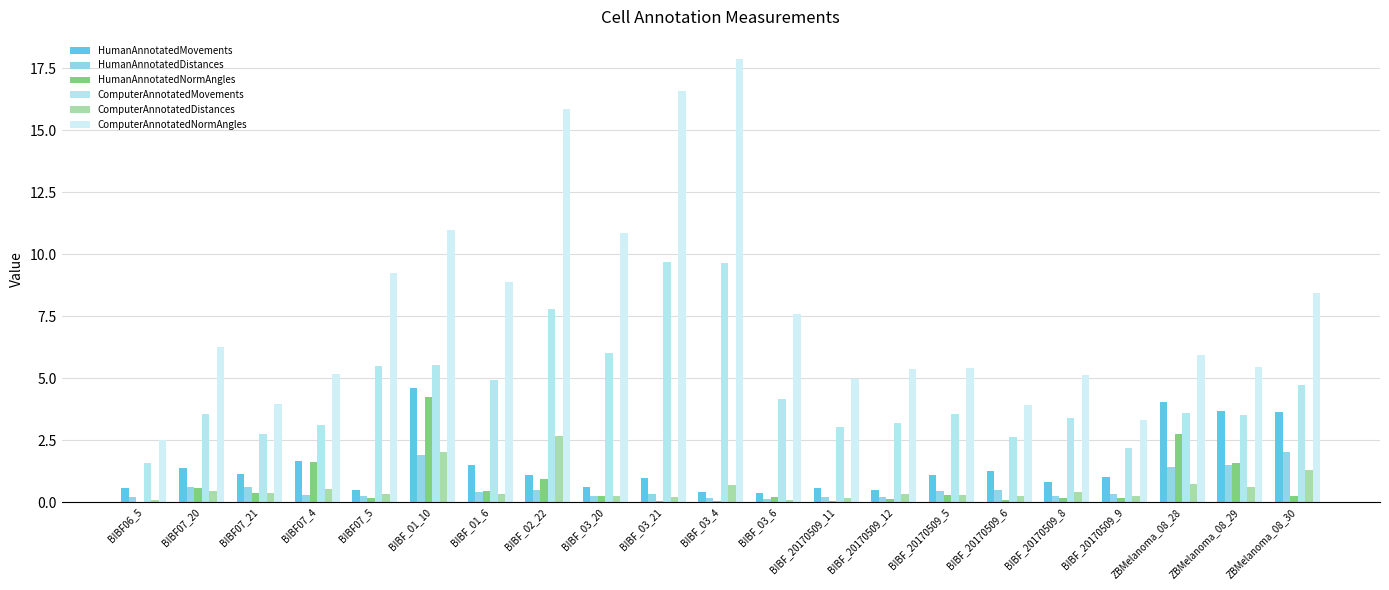

Count the number of data series in this chart.

6